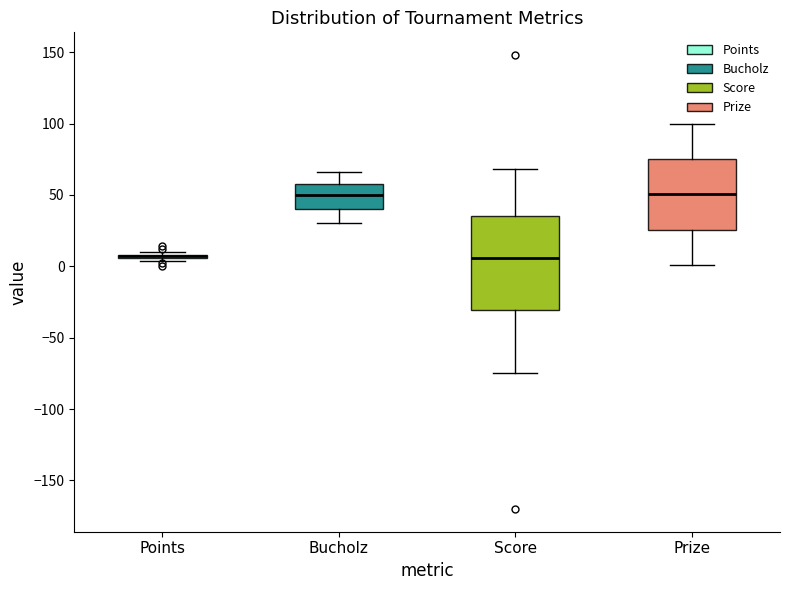

Reading left to right, read every box against the y-axis: the position of its median line, the range the box covers, and the ends of its whiskers. The values are not printed on the chart, so give them approximately, as read against the axis.

Points: box collapsed to a line at 5, whiskers 5 to 10
Bucholz: median 50, box 40 to 60, whiskers 30 to 65
Score: median 5, box -30 to 35, whiskers -75 to 70
Prize: median 50, box 25 to 75, whiskers 0 to 100